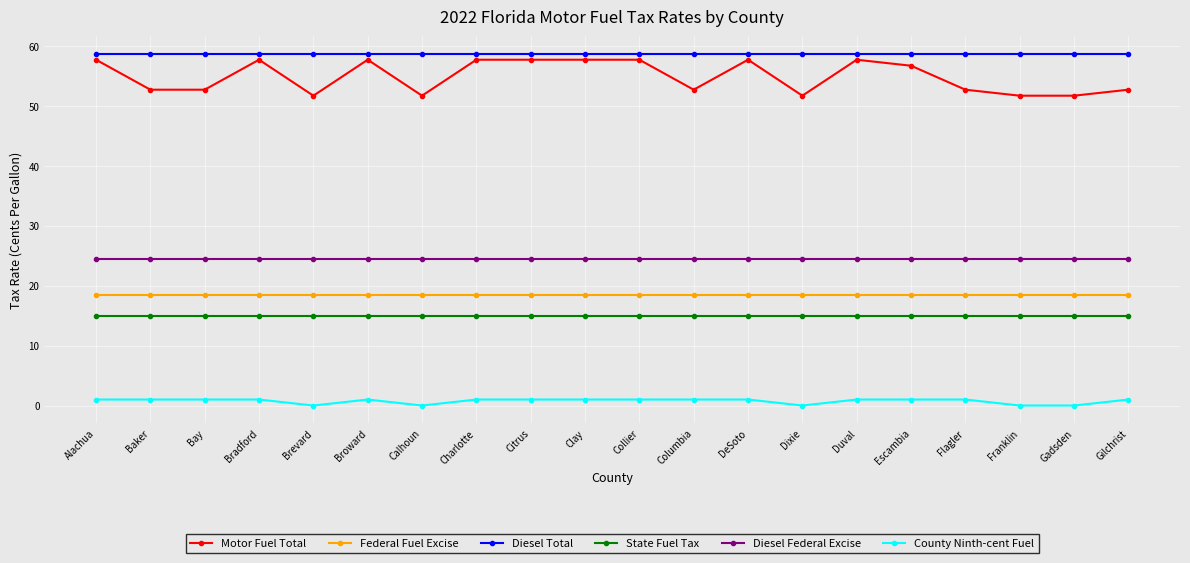

Reading left to right, extract all data points from this chart.

Motor Fuel Total: 57.7	52.7	52.7	57.7	51.7	57.7	51.7	57.7	57.7	57.7	57.7	52.7	57.7	51.7	57.7	56.7	52.7	51.7	51.7	52.7
Federal Fuel Excise: 18.4	18.4	18.4	18.4	18.4	18.4	18.4	18.4	18.4	18.4	18.4	18.4	18.4	18.4	18.4	18.4	18.4	18.4	18.4	18.4
Diesel Total: 58.7	58.7	58.7	58.7	58.7	58.7	58.7	58.7	58.7	58.7	58.7	58.7	58.7	58.7	58.7	58.7	58.7	58.7	58.7	58.7
State Fuel Tax: 15.0	15.0	15.0	15.0	15.0	15.0	15.0	15.0	15.0	15.0	15.0	15.0	15.0	15.0	15.0	15.0	15.0	15.0	15.0	15.0
Diesel Federal Excise: 24.4	24.4	24.4	24.4	24.4	24.4	24.4	24.4	24.4	24.4	24.4	24.4	24.4	24.4	24.4	24.4	24.4	24.4	24.4	24.4
County Ninth-cent Fuel: 1.0	1.0	1.0	1.0	0.0	1.0	0.0	1.0	1.0	1.0	1.0	1.0	1.0	0.0	1.0	1.0	1.0	0.0	0.0	1.0